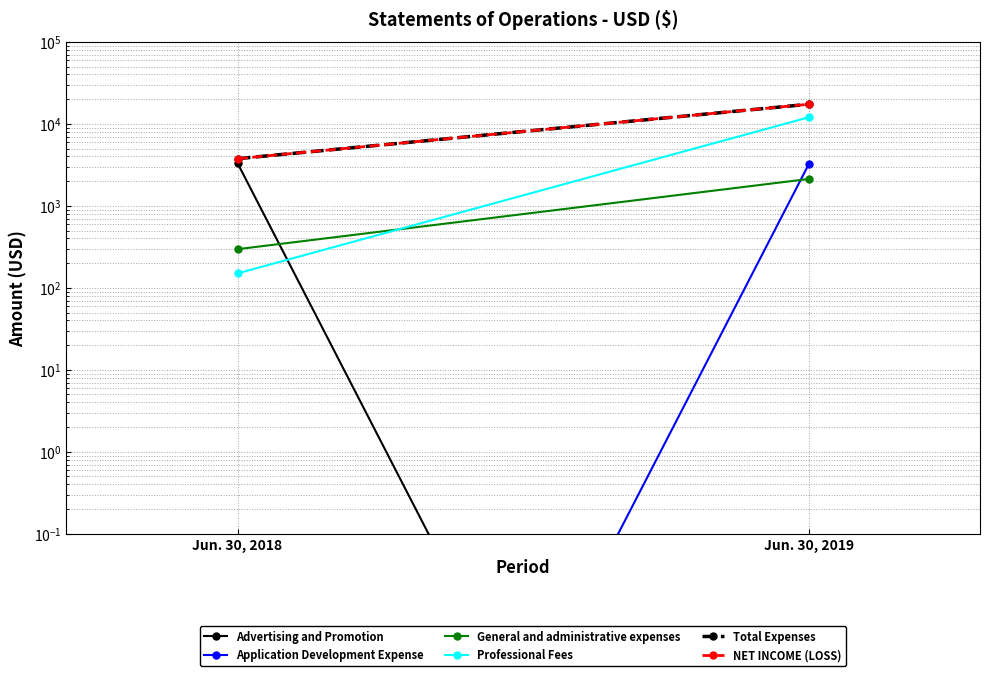

What is the average value of the Professional Fees series?

6077.0